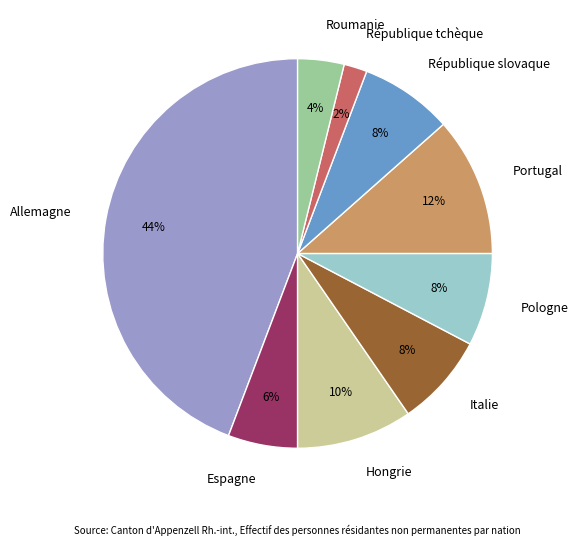

Which has a higher value, Pologne or Roumanie?

Pologne